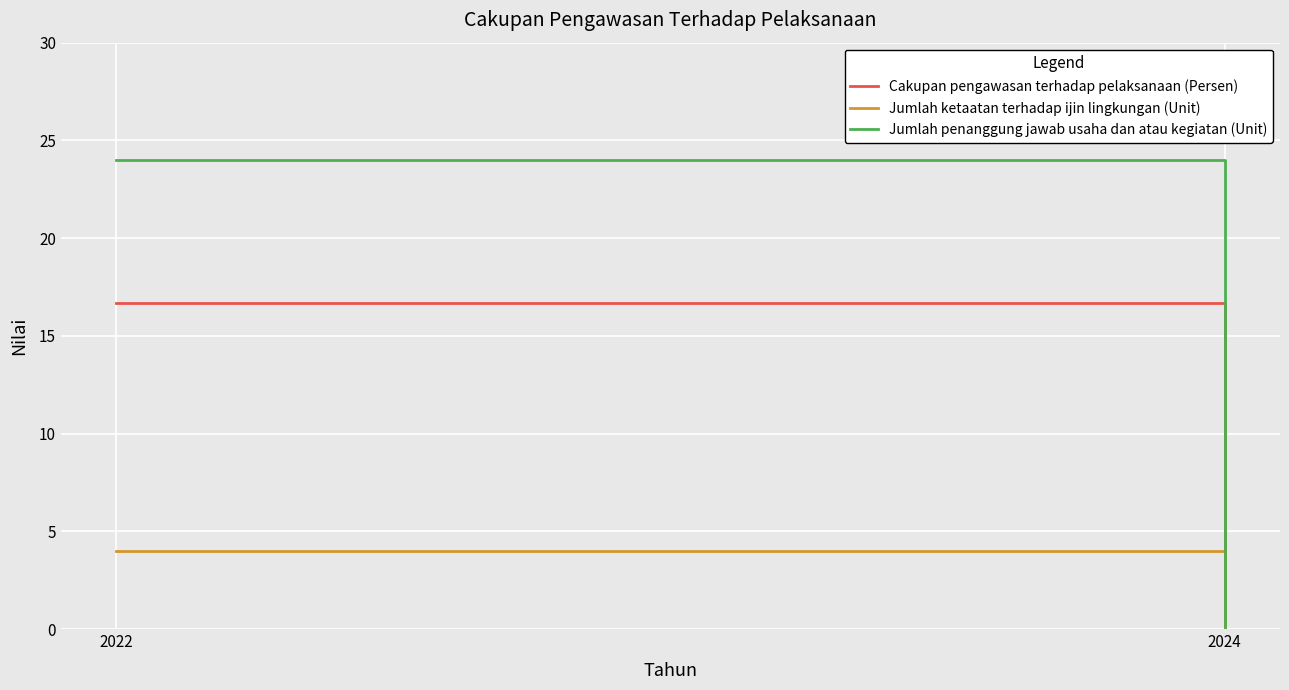

List the series in order of their peak value, lowest first.

Jumlah ketaatan terhadap ijin lingkungan (Unit), Cakupan pengawasan terhadap pelaksanaan (Persen), Jumlah penanggung jawab usaha dan atau kegiatan (Unit)